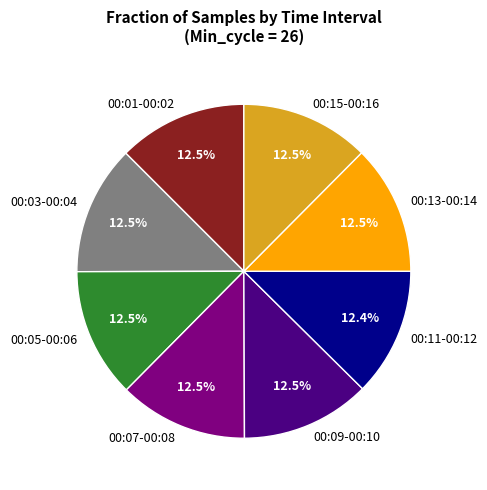

Approximately how many times larger is the value at 00:01-00:02 compared to 00:13-00:14?

1.0